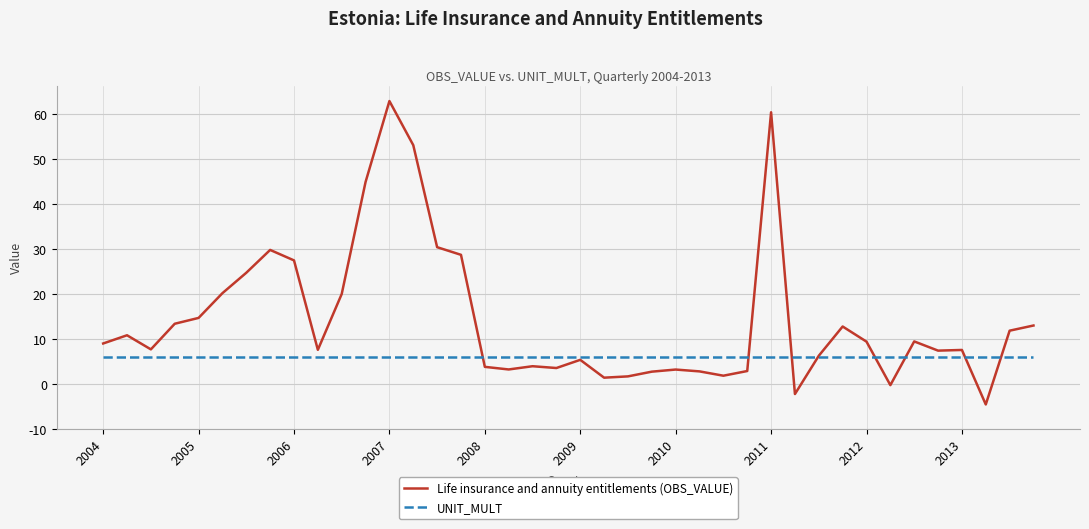

Which series has the largest total across all categories?

Life insurance and annuity entitlements (OBS_VALUE)